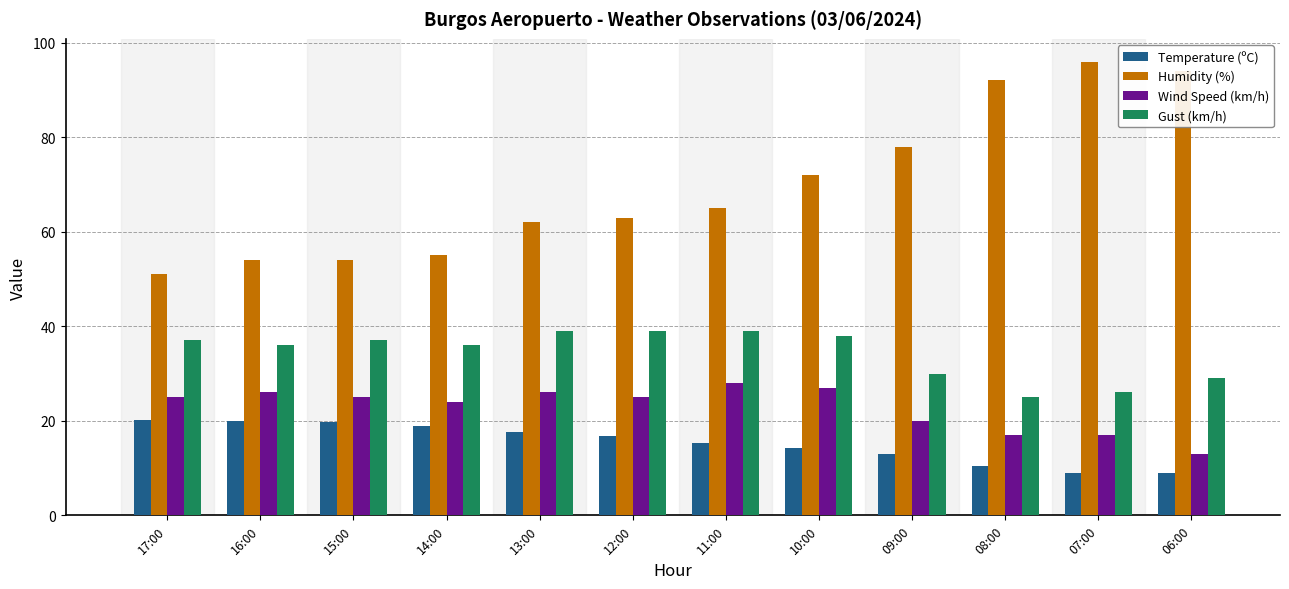

What is the highest value of the Gust (km/h) series?

39.0